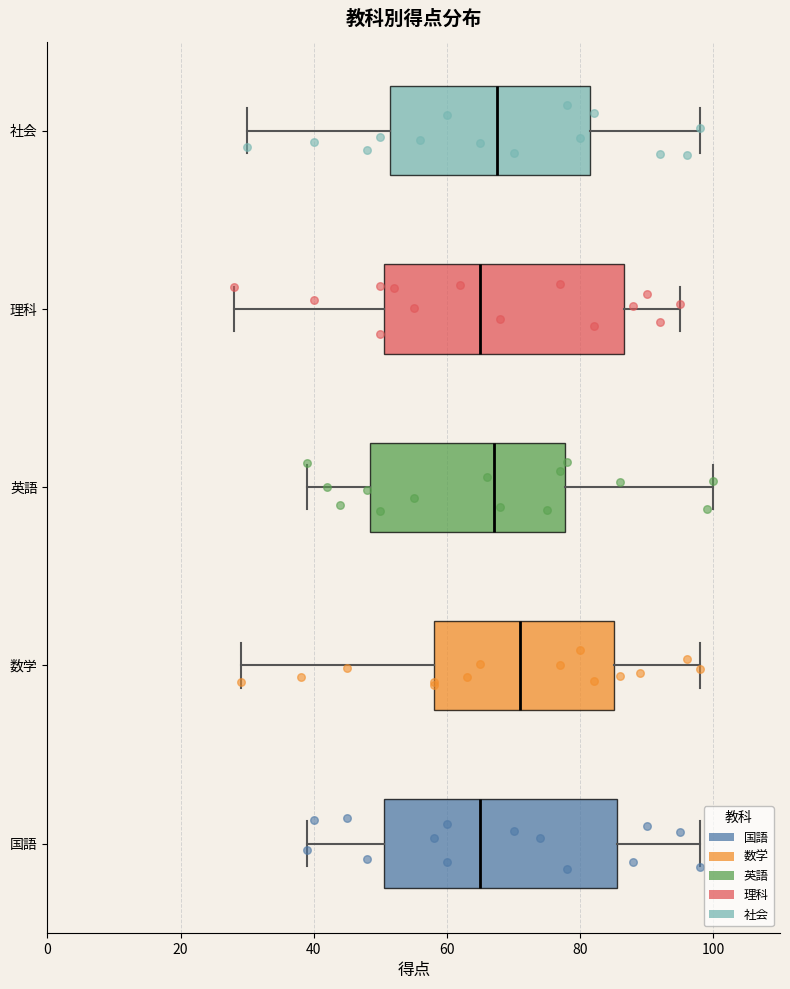

Reading bottom to top, transcribe this box plot: for each box, give where its median line is, the range the box spans, and where its two whiskers end, as read against the x-axis. The values are not printed on the chart, so give them approximately, as read against the axis.

国語: median 66, box 50 to 86, whiskers 40 to 98
数学: median 72, box 58 to 86, whiskers 30 to 98
英語: median 68, box 48 to 78, whiskers 40 to 100
理科: median 66, box 50 to 86, whiskers 28 to 96
社会: median 68, box 52 to 82, whiskers 30 to 98